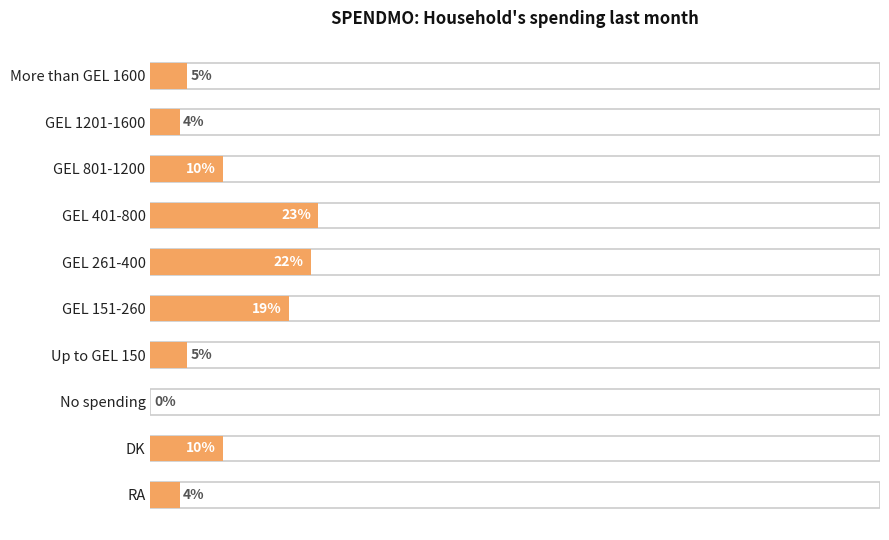

Are the bars horizontal?

Yes